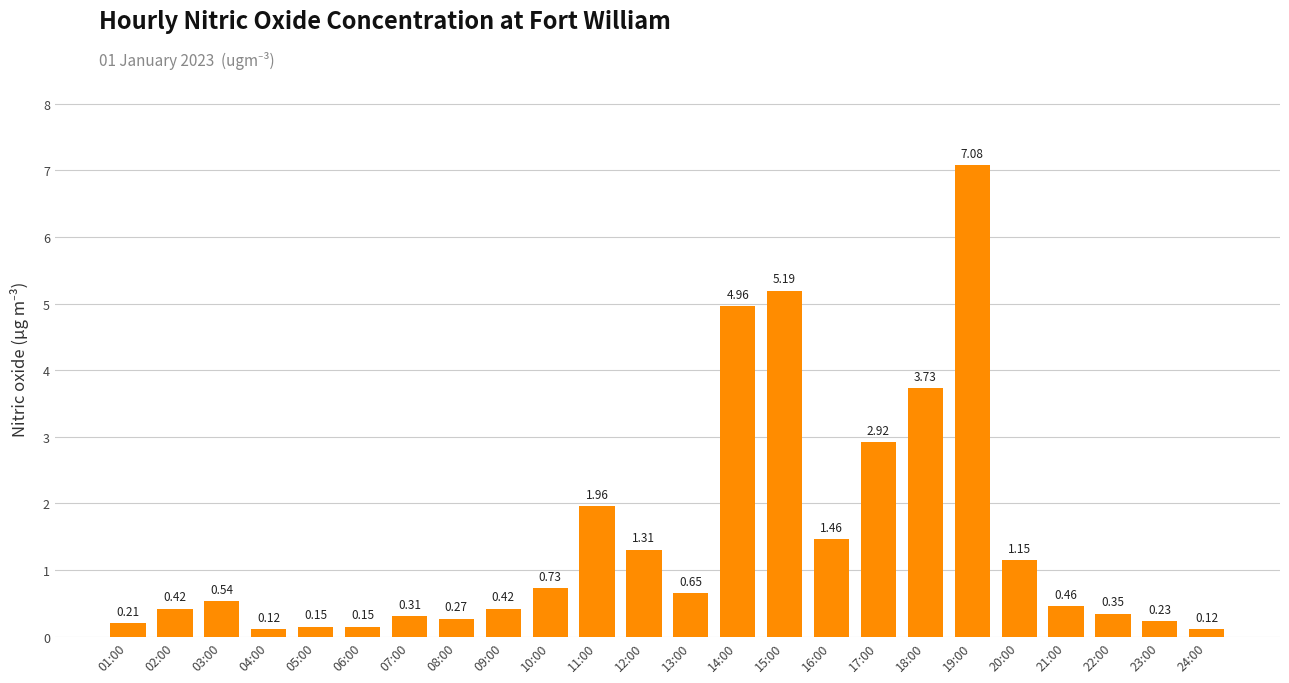

What is the sum of the values at 05:00 and 18:00?

3.9